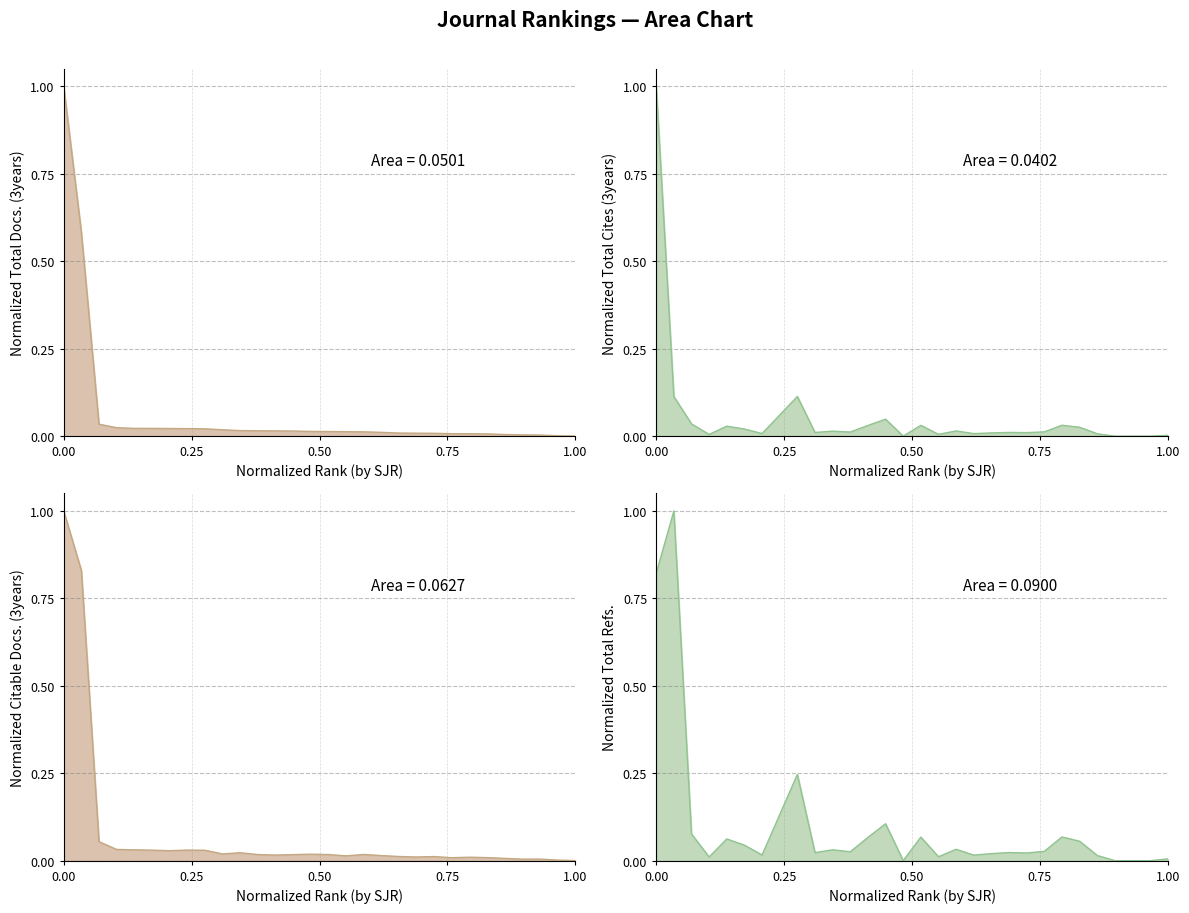

Rank the series at 5 from highest to lowest value.

Total Refs., Citable Docs. (3years), Total Cites (3years), Total Docs. (3years)